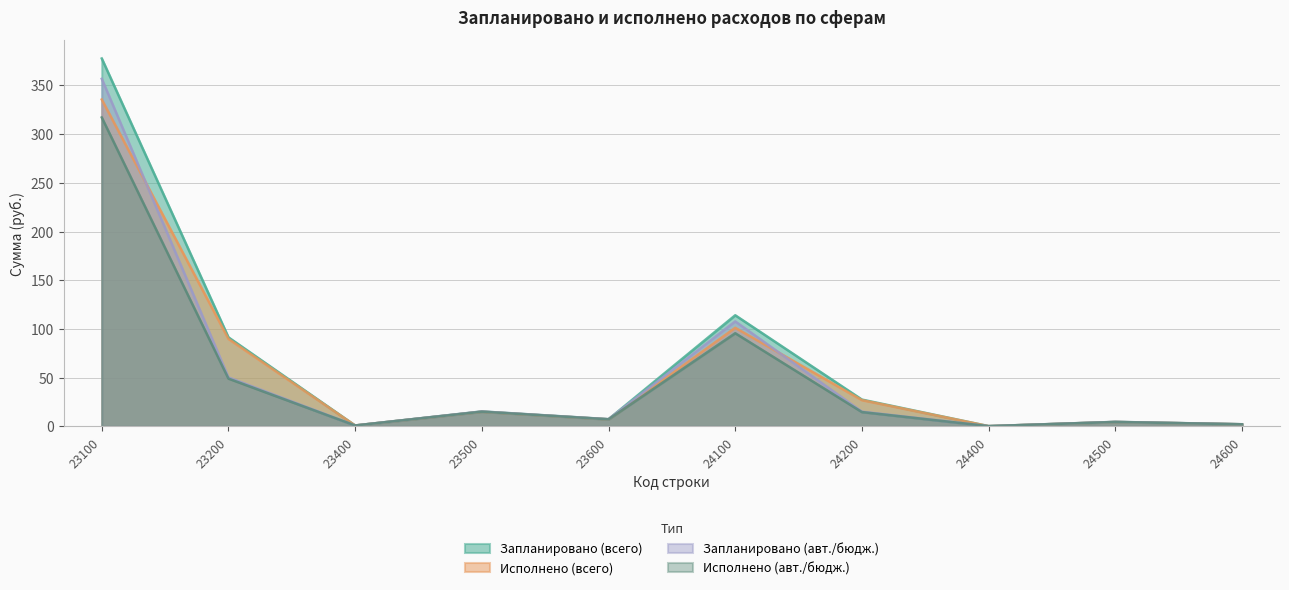

What is the sum of the Исполнено (всего) values at 24100 and 23100?

436.6